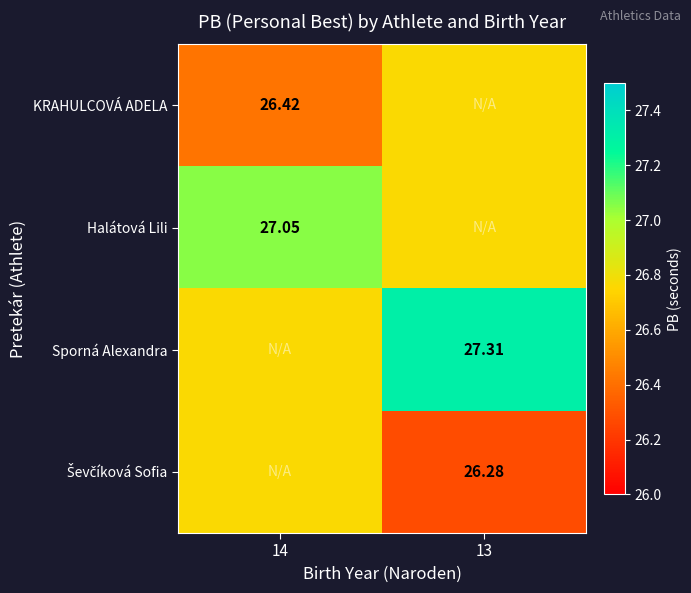

How many data points does each series have?

2